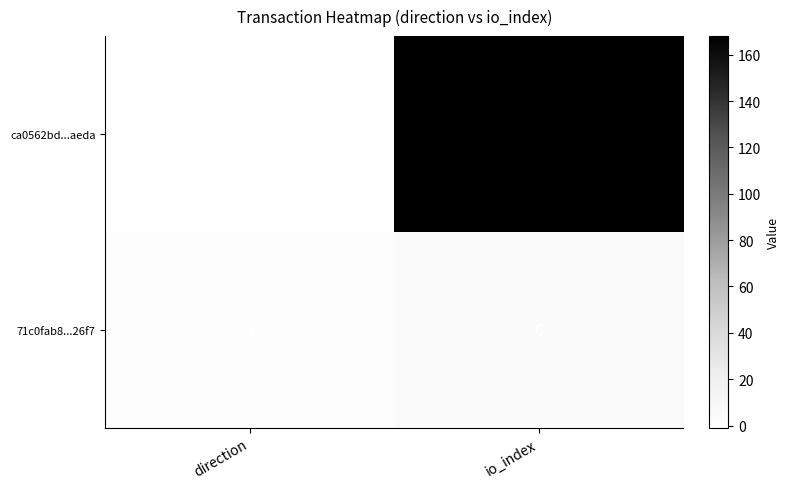

How many categories are shown in the chart?

2